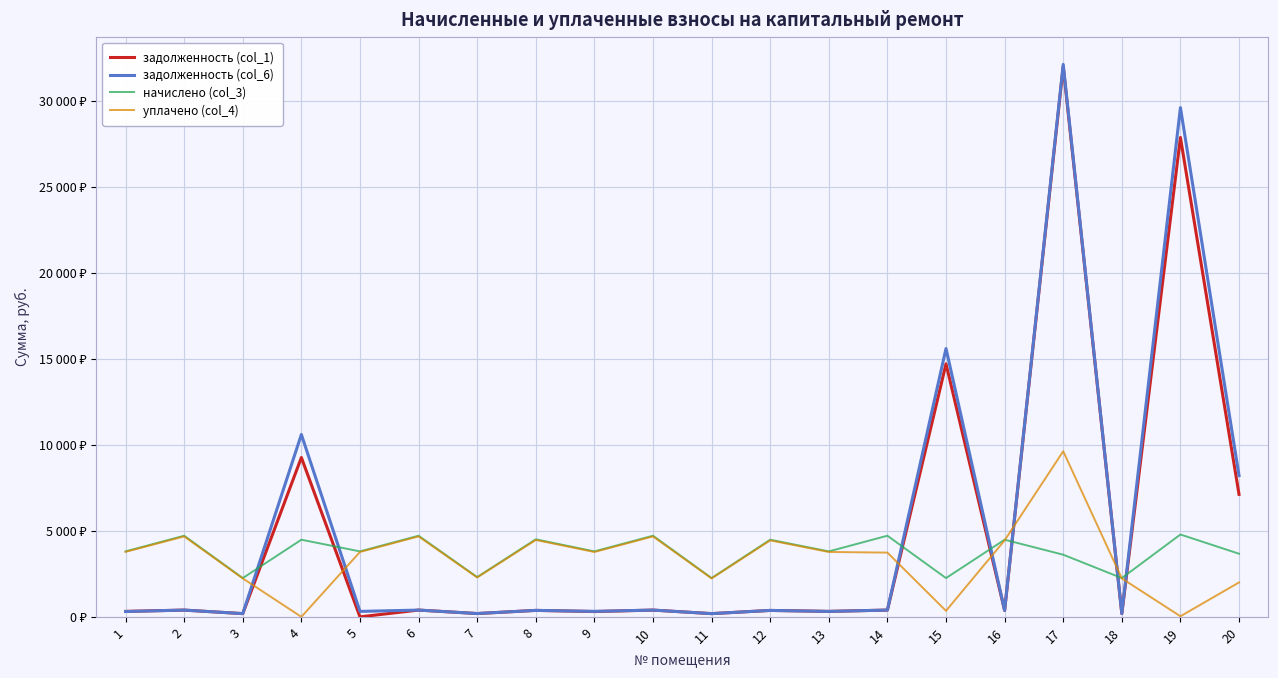

At which category is the sum across all series the highest?

17